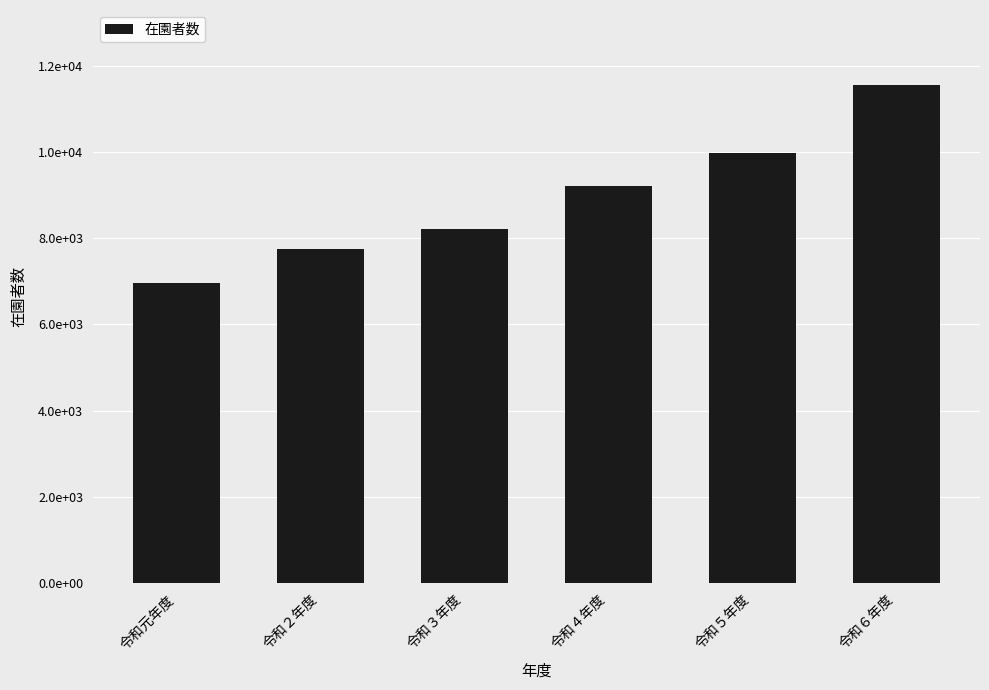

What is the sum of the values at 令和６年度 and 令和元年度?

18526